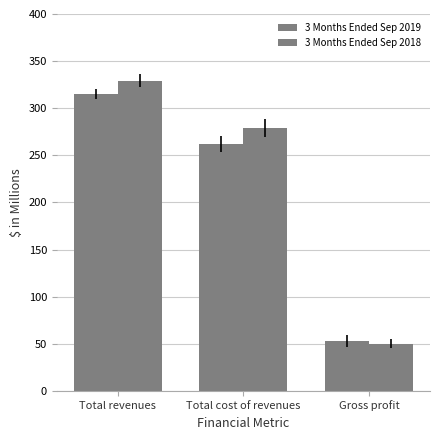

True or false: 3 Months Ended Sep 2019 has a value of 36 at Gross profit.

False